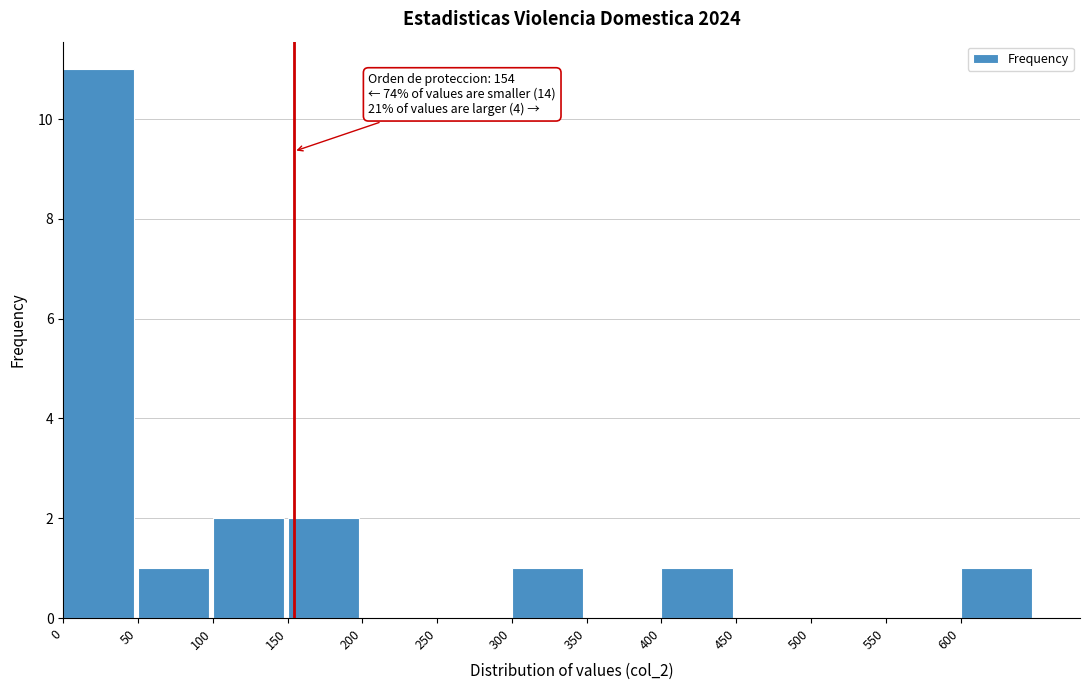

Which range on the x-axis has the tallest bar?

0 to 50